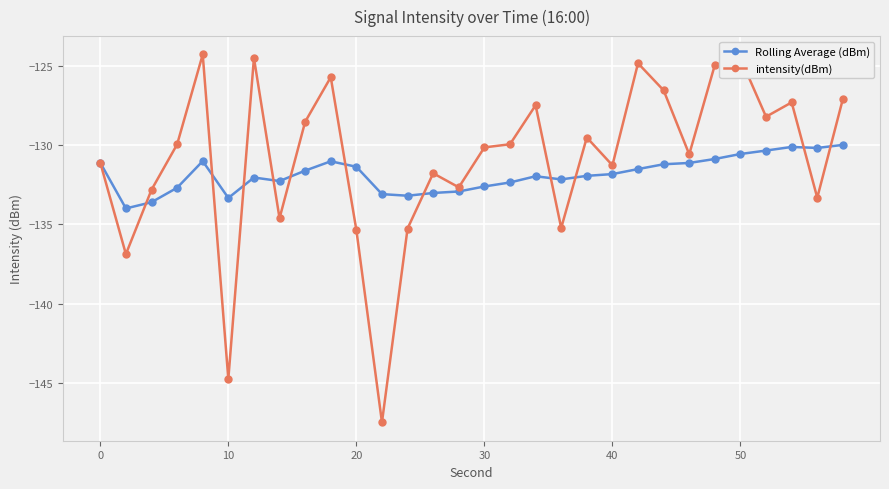

How many lines are shown in the chart?

2